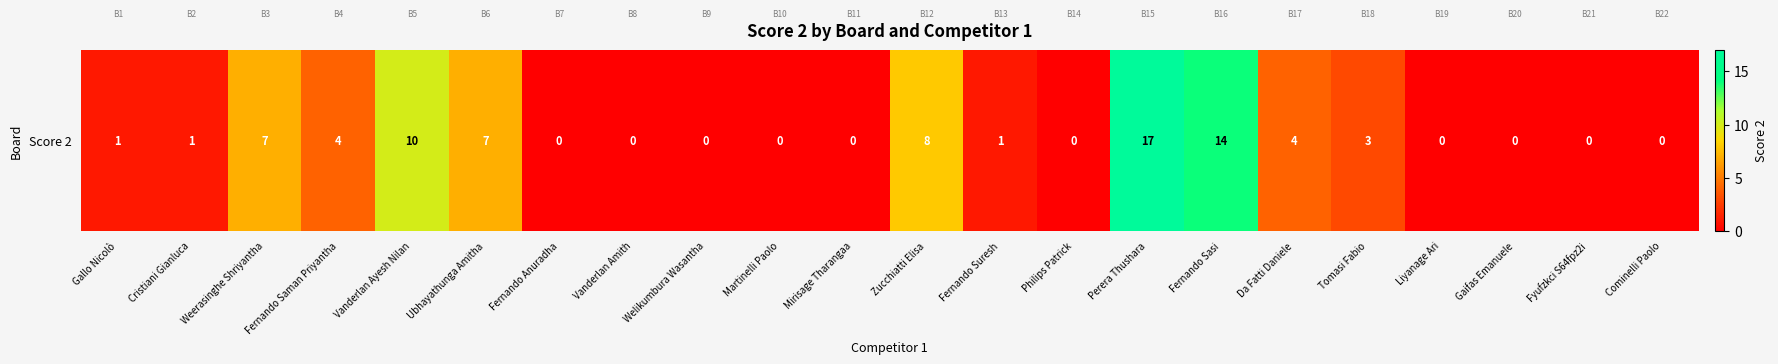

How many series are shown in this chart?

1